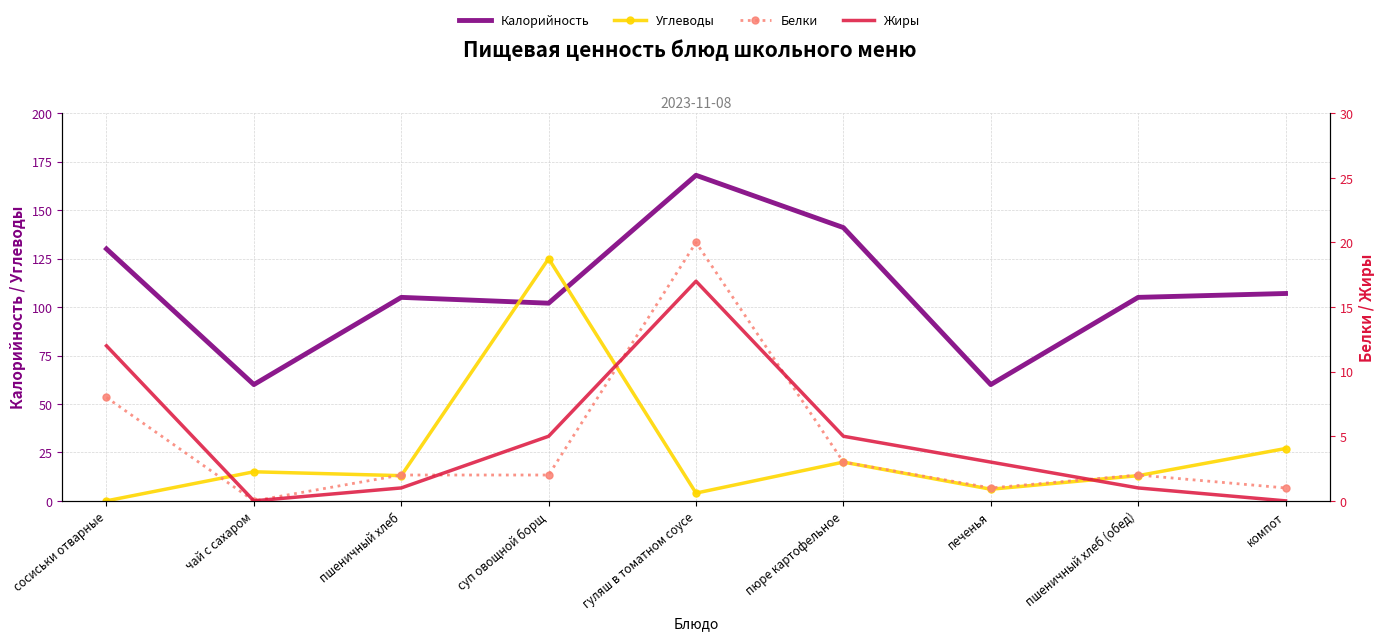

How many lines are shown in the chart?

4